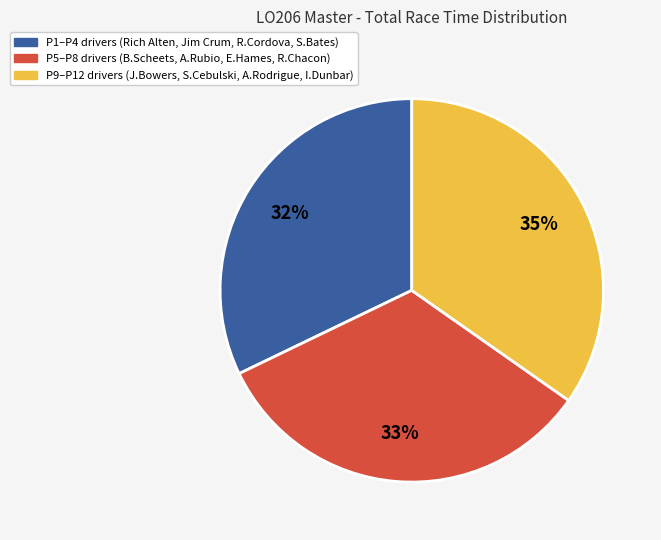

Does any single category account for the majority?

No